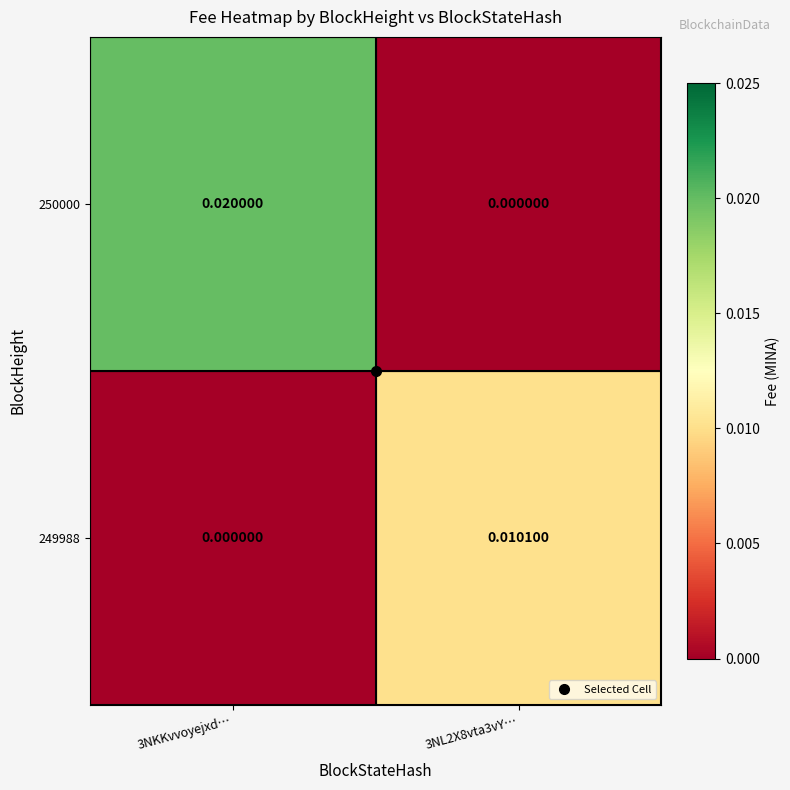

List the series in order of their peak value, highest first.

250000, 249988